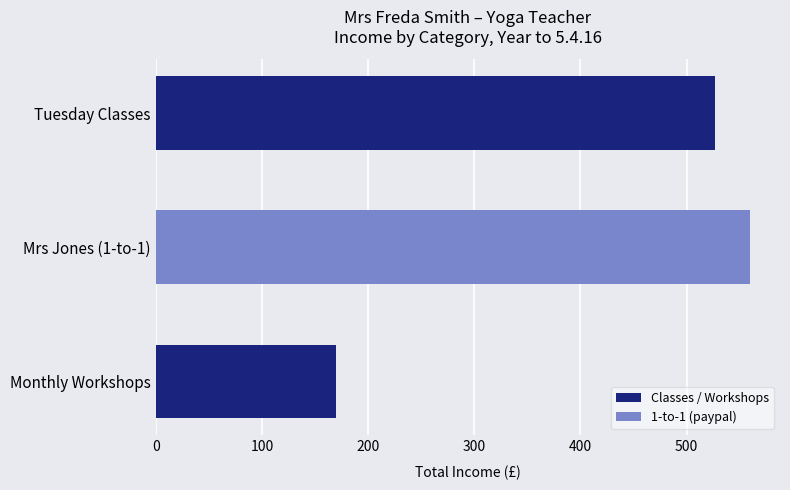

Count the number of categories in the chart.

3